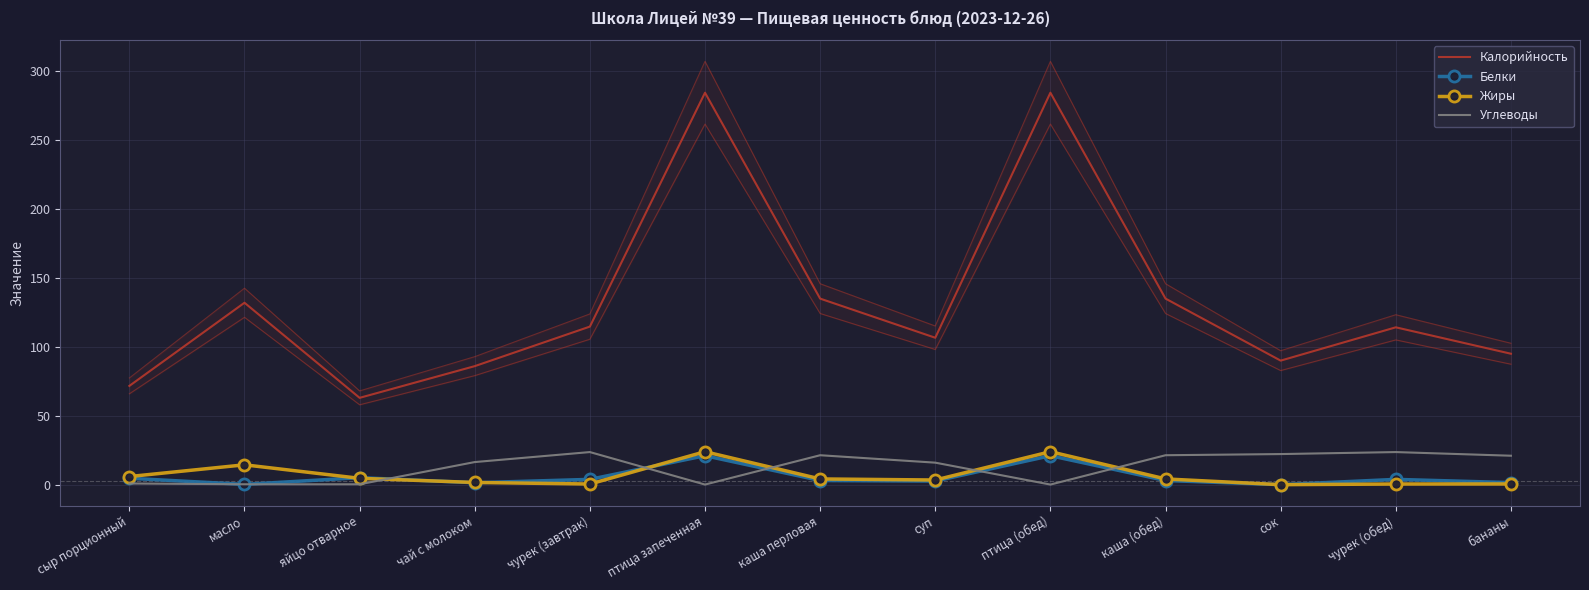

At which category does the chart reach its peak across all series?

птица запеченная